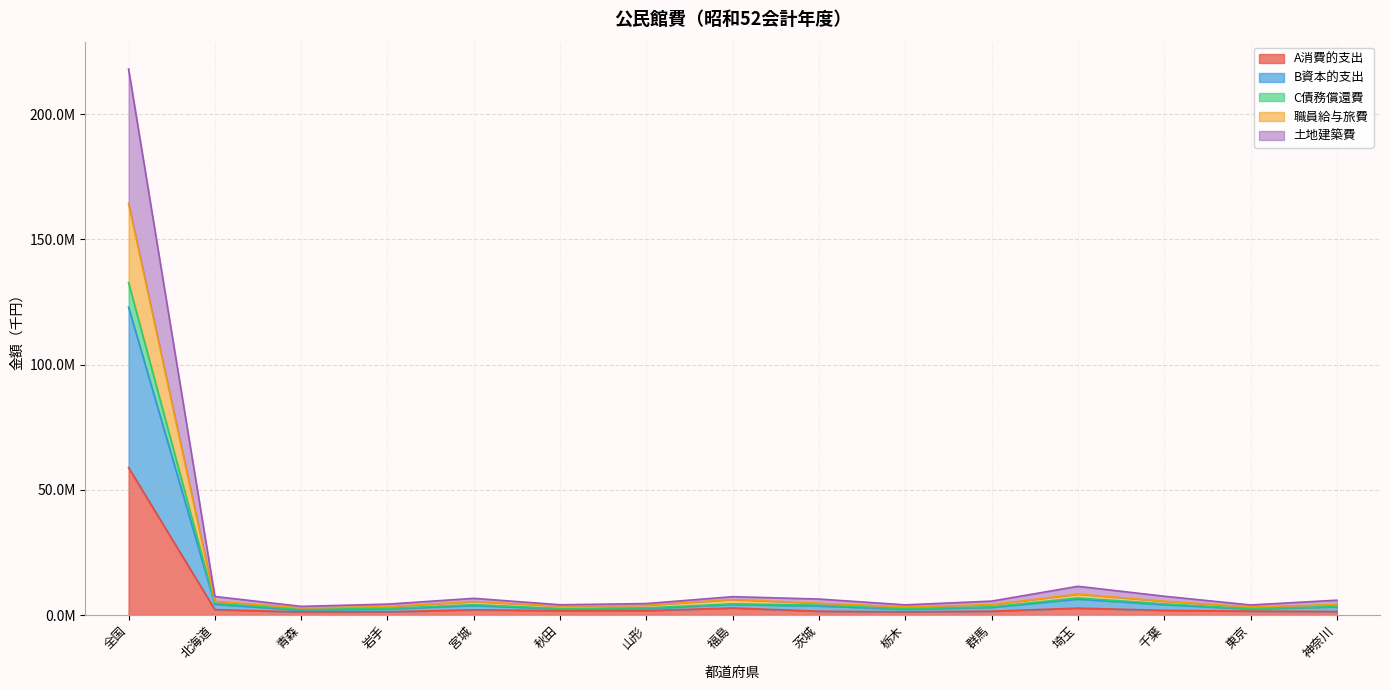

True or false: 職員給与旅費 and B資本的支出 intersect in this chart.

False